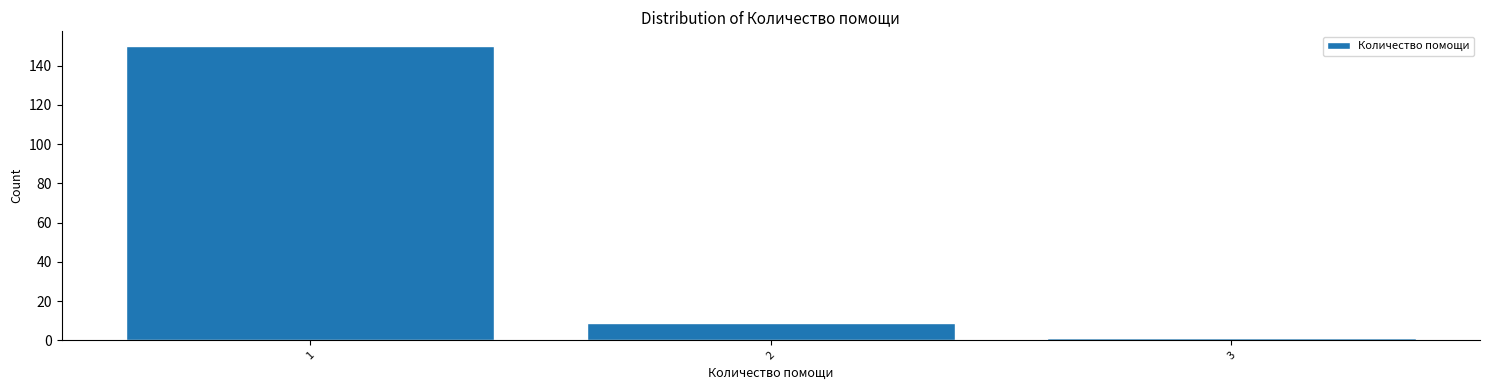

Reading right to left, transcribe all the data shown in this chart.

3=1	2=9	1=150